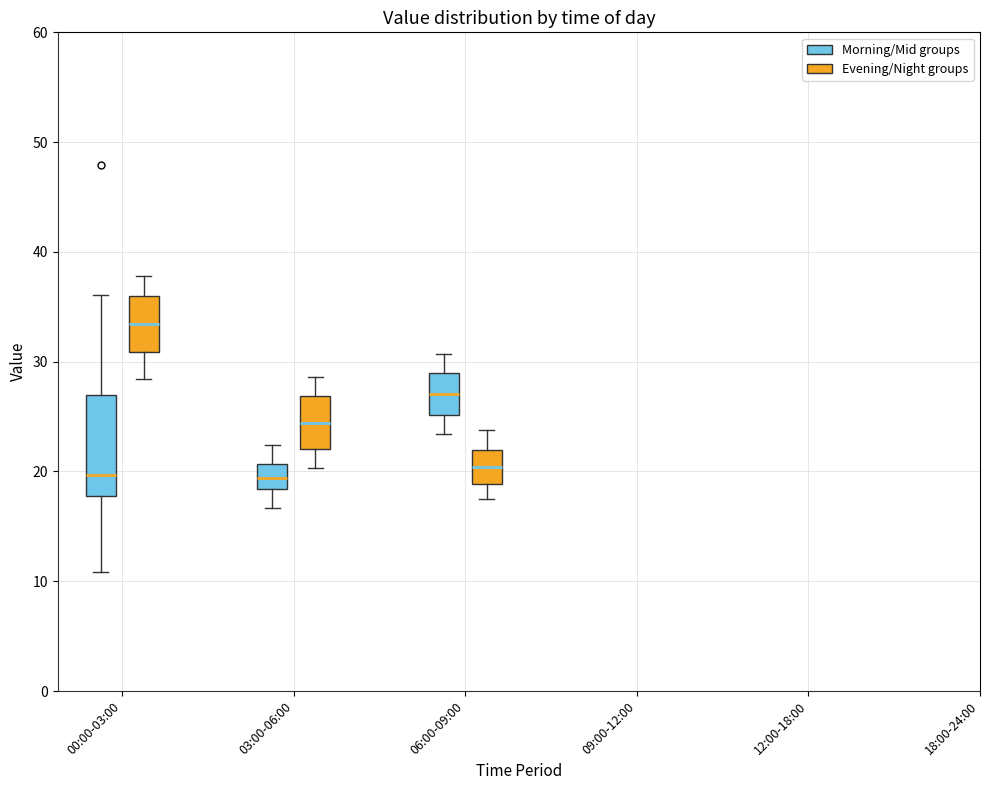

Comparing the boxes themselves (not the whiskers), which one is the tallest?

00:00-03:00 (Morning/Mid groups)